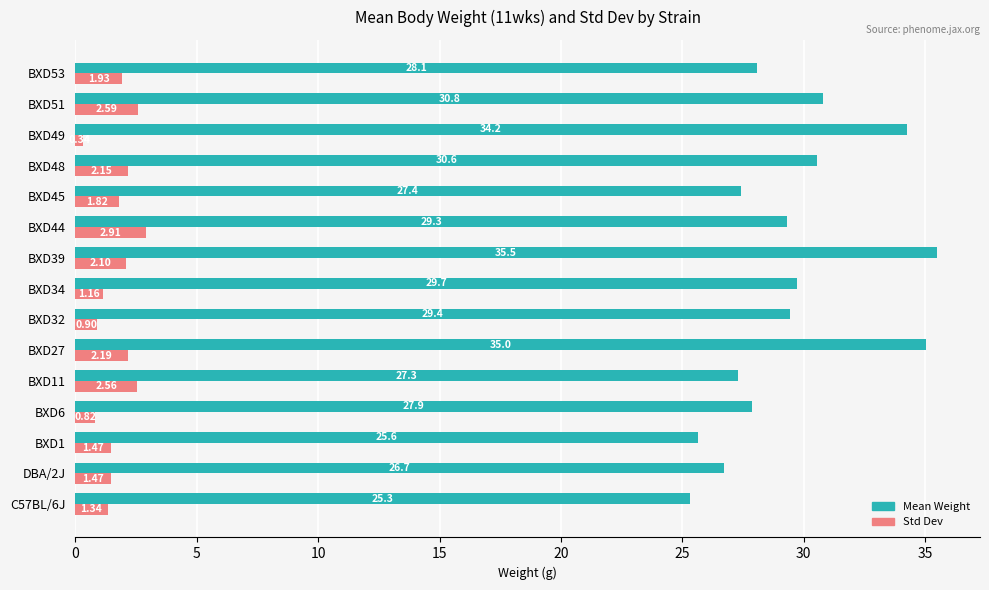

What is the difference between the maximum and second lowest values in the Std Dev series?

2.1